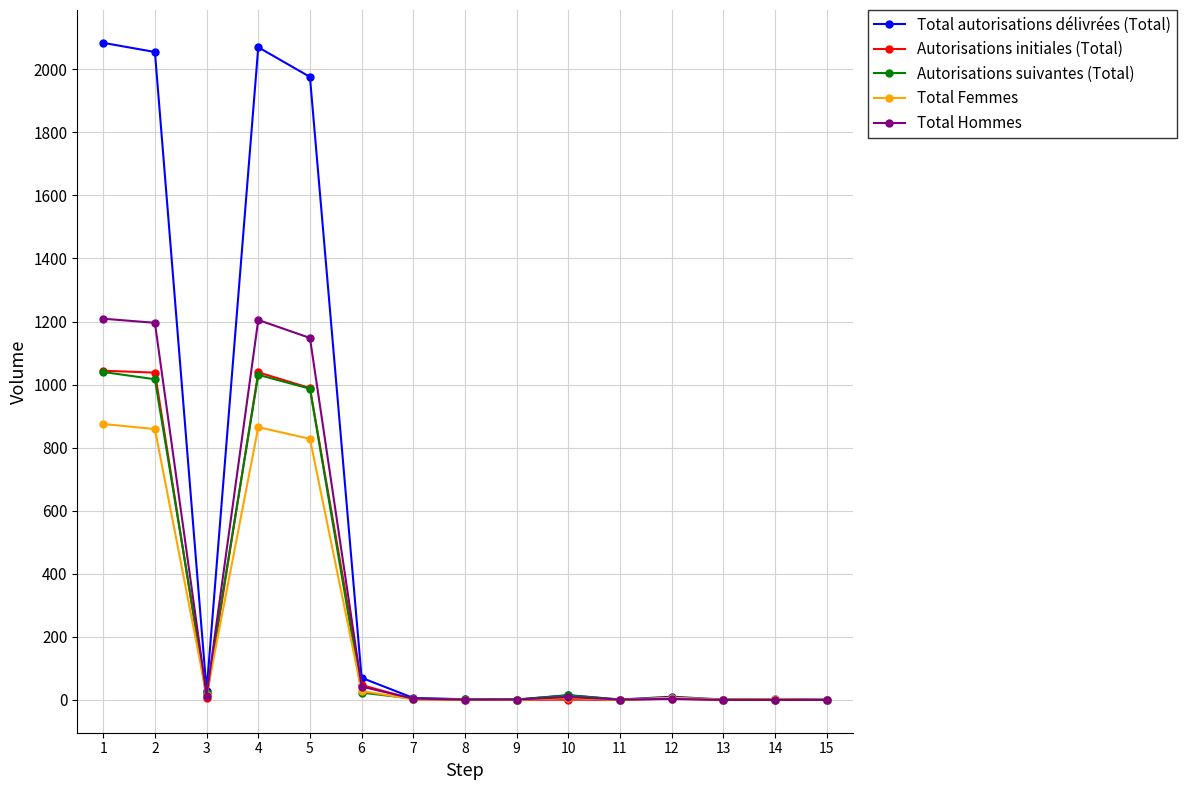

The value of Total autorisations délivrées (Total) at 3 is 29. True or false?

True